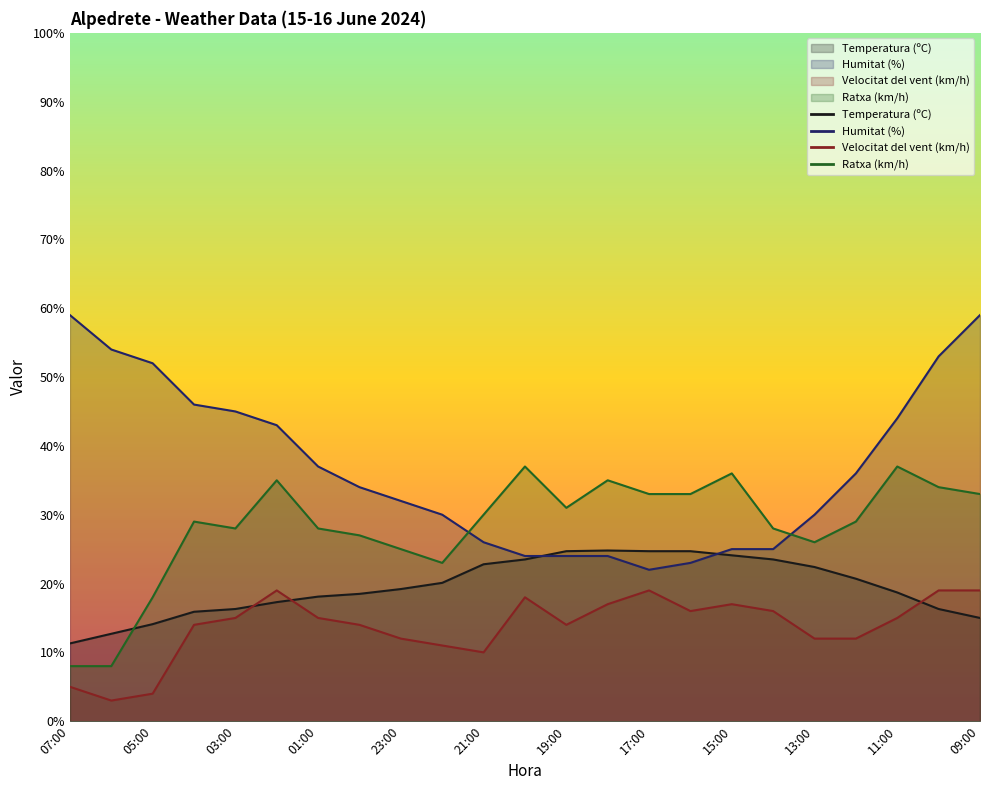

The value of Velocitat del vent (km/h) at 06:00 is 3.0. True or false?

True